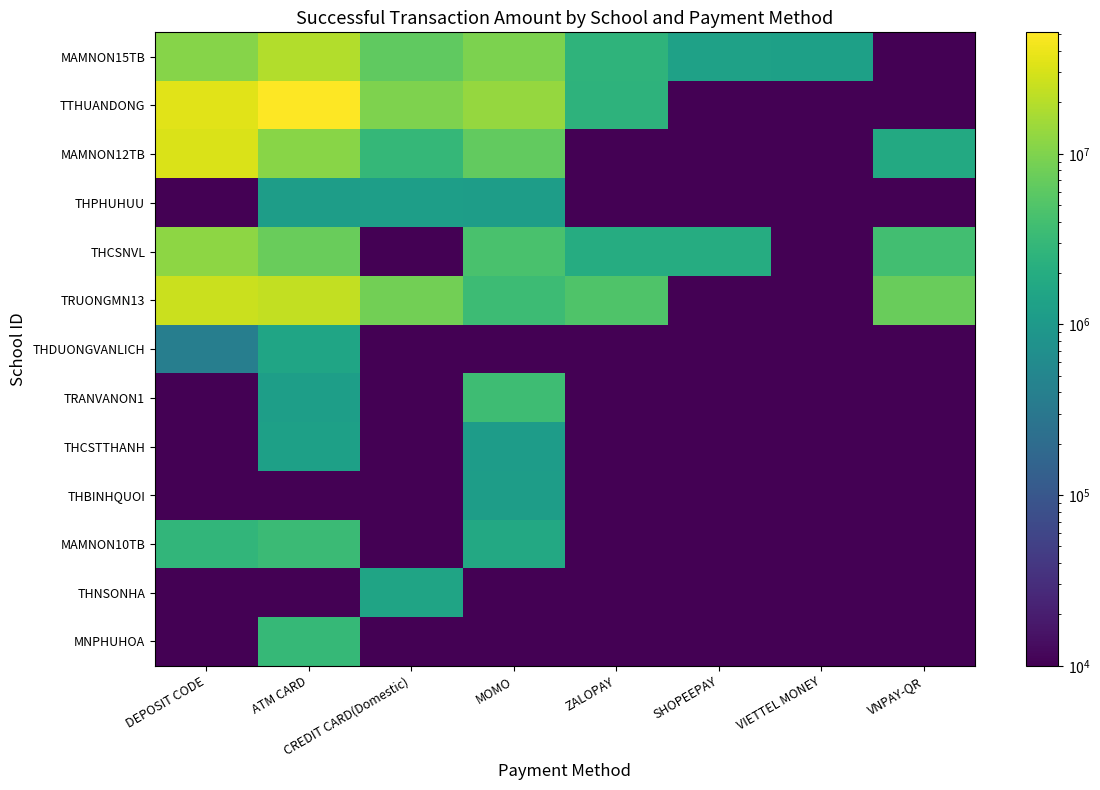

Count the number of categories in the chart.

8